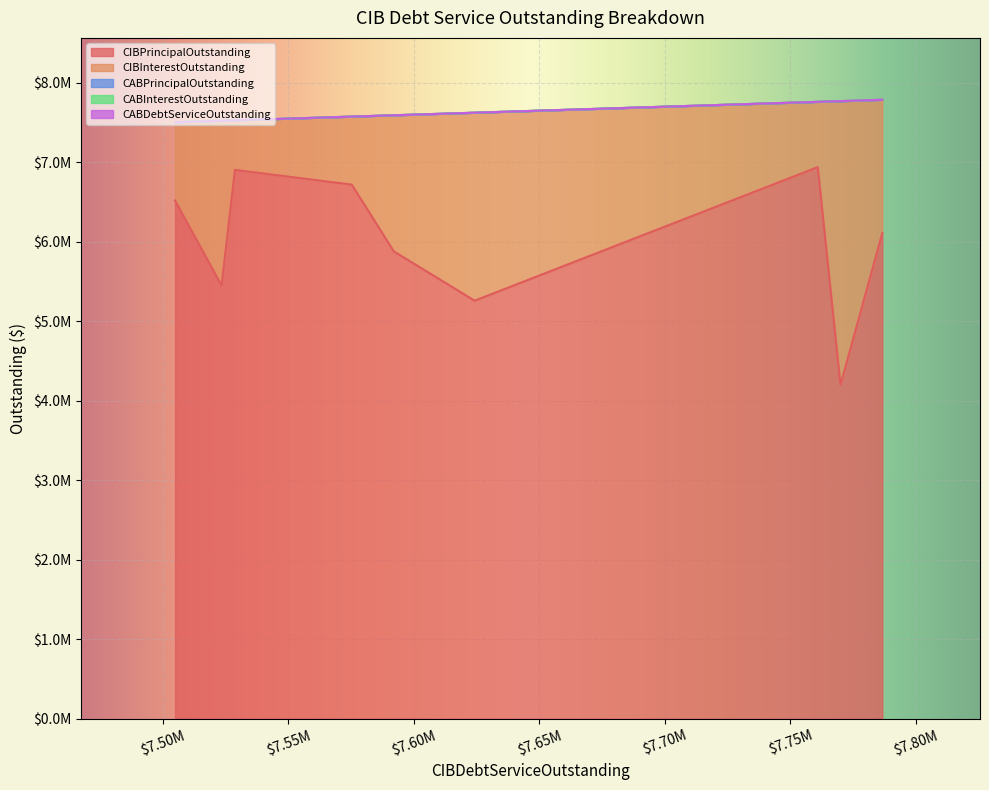

Which series has the widest spread of values?

CIBInterestOutstanding